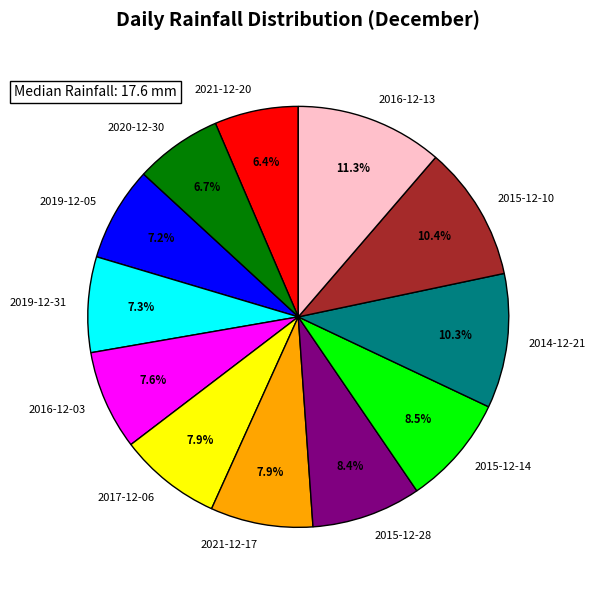

Which slice is the largest?

2016-12-13